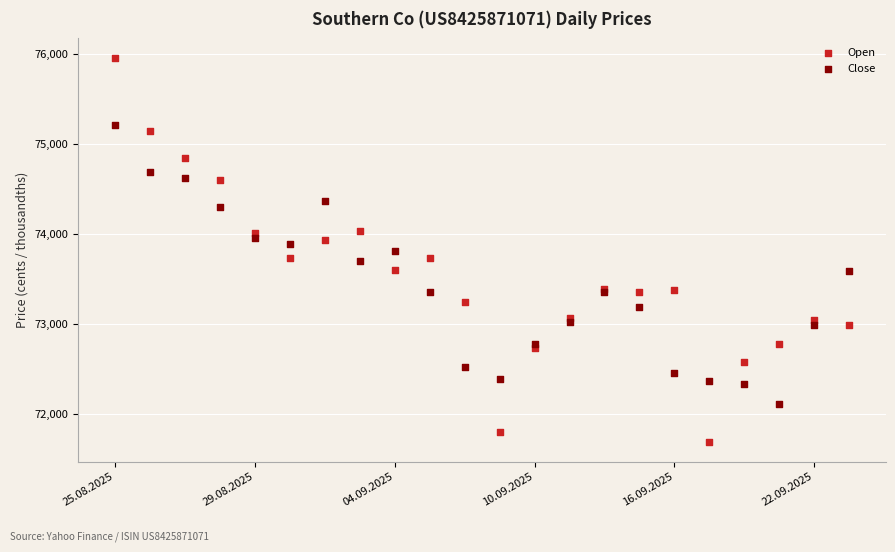

What are all the series names shown in the legend?

Open, Close